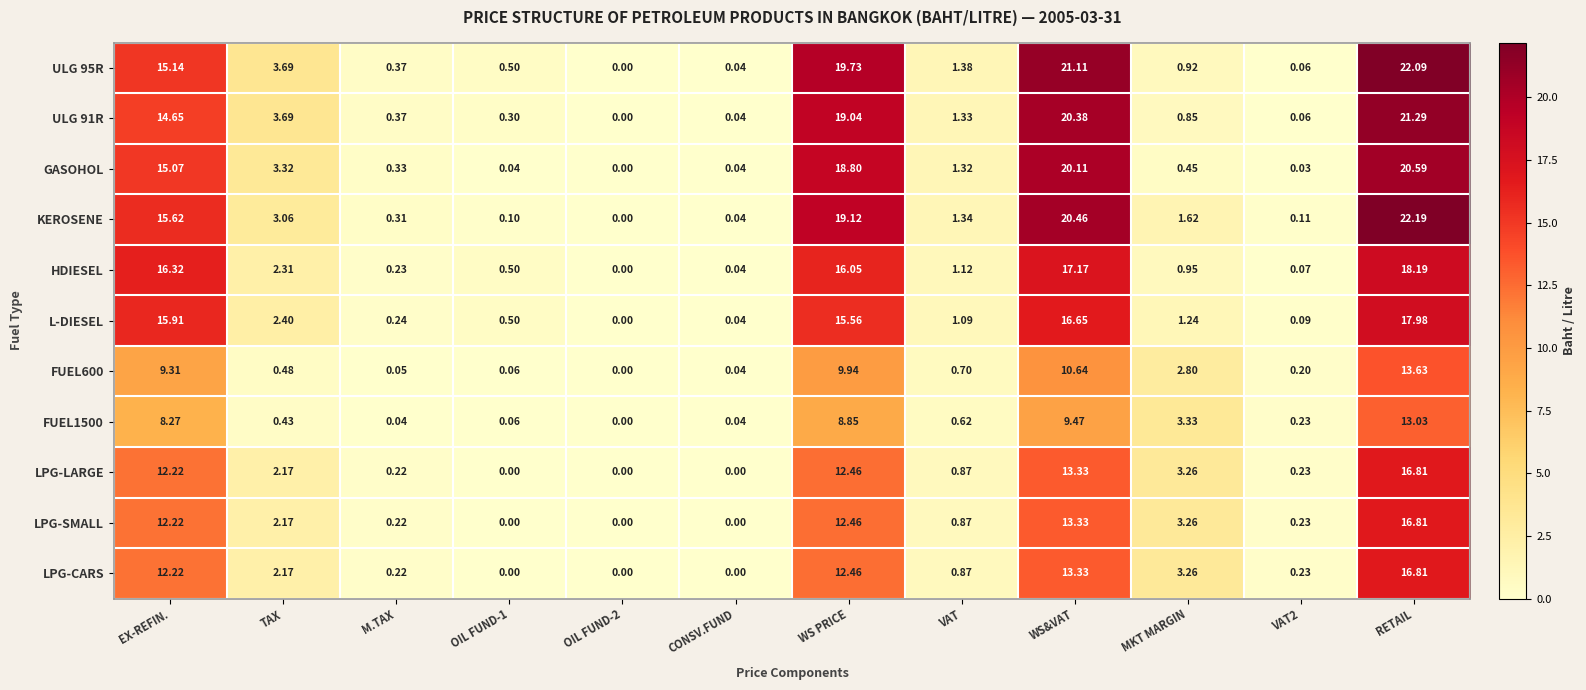

Which label corresponds to the largest value in the chart?

RETAIL